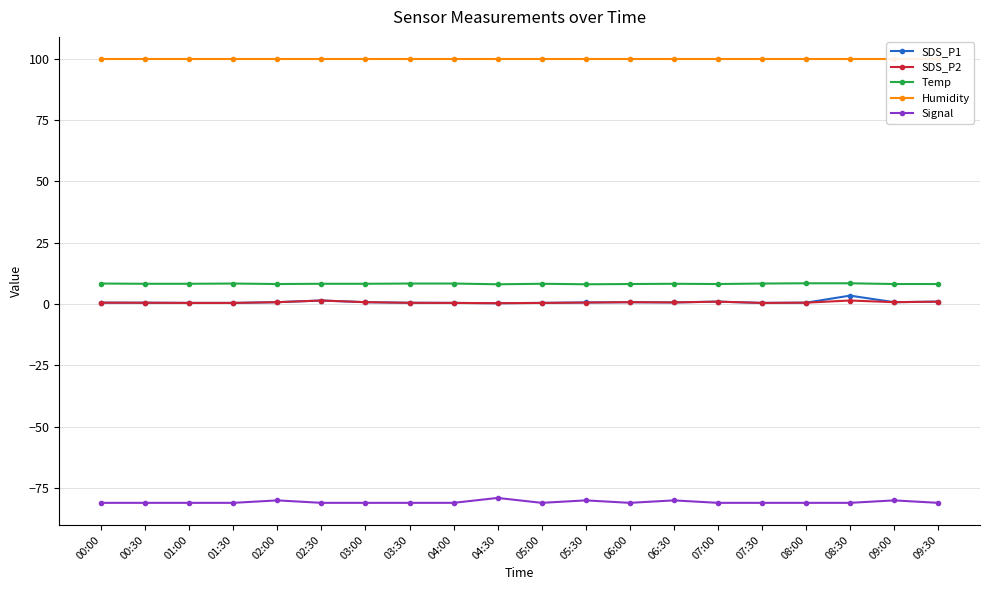

What is the label of the 6th point from the right?

07:00